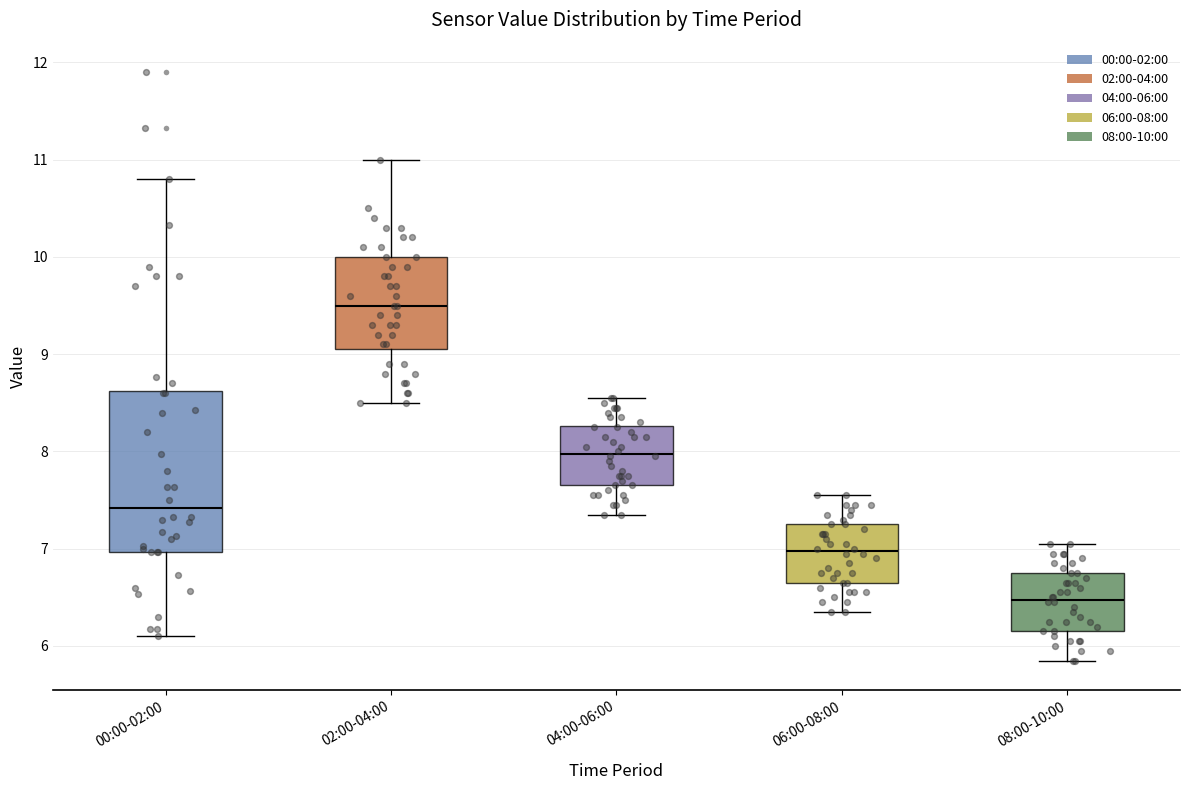

Where does the upper whisker of the box for 04:00-06:00 end on the y-axis? The values are not printed on the chart, so give them approximately, as read against the axis.

8.6